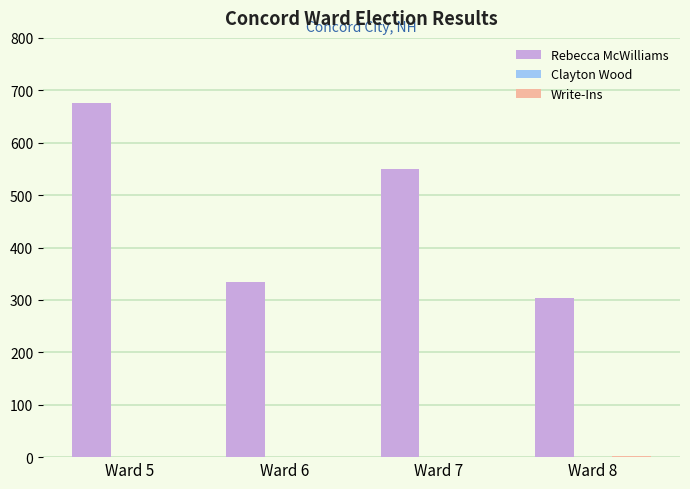

At which label is Rebecca McWilliams closest to 490?

Ward 7